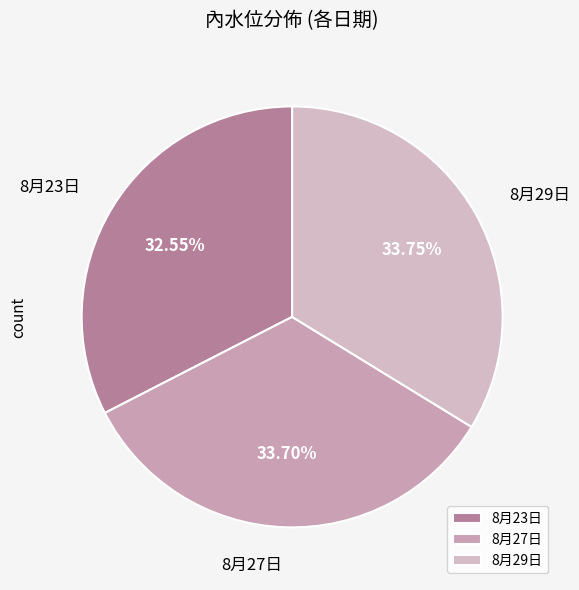

How much of the chart is everything except 8月23日?

67.5%